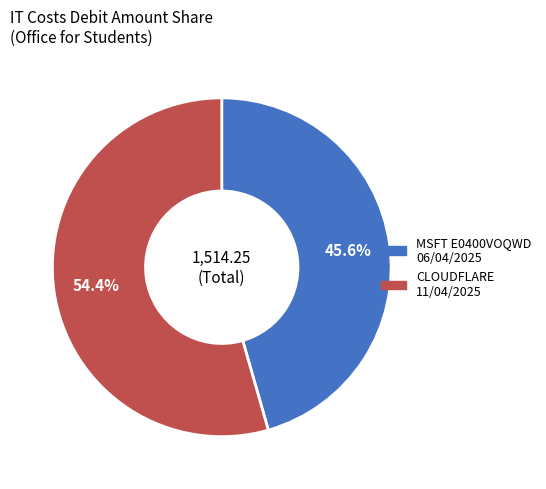

Is there any slice that represents more than half of the pie?

Yes